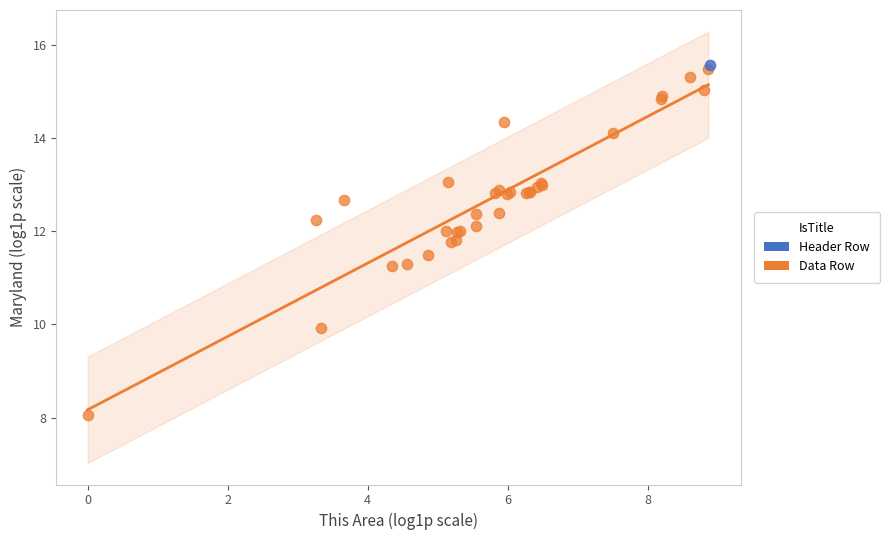

What are all the series names shown in the legend?

Header Row, Data Row